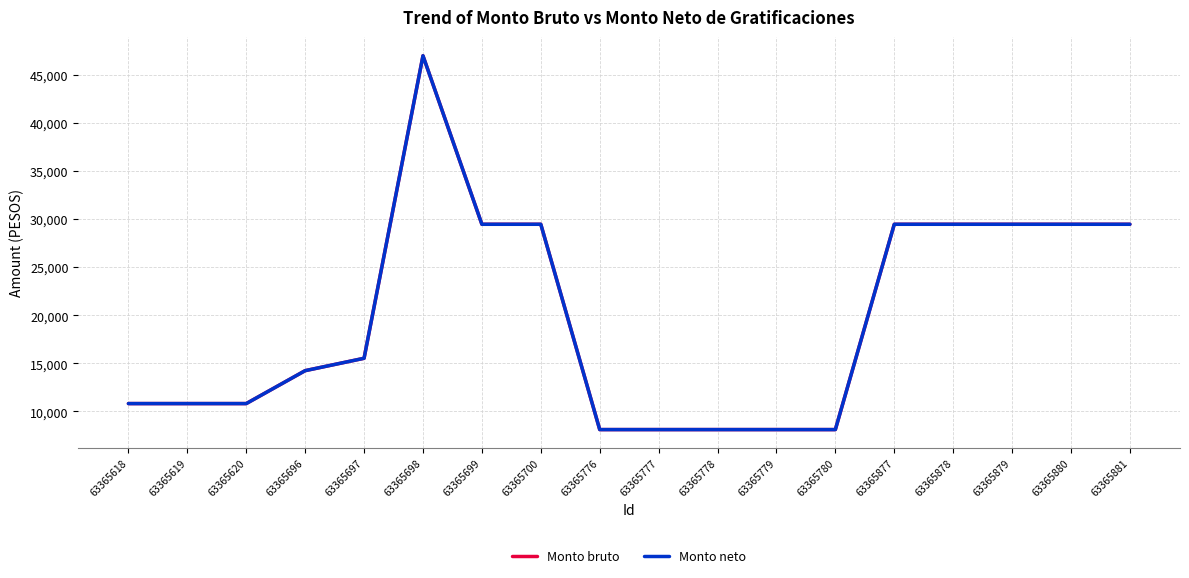

Where does the Monto neto series first go above 15532?

63365698